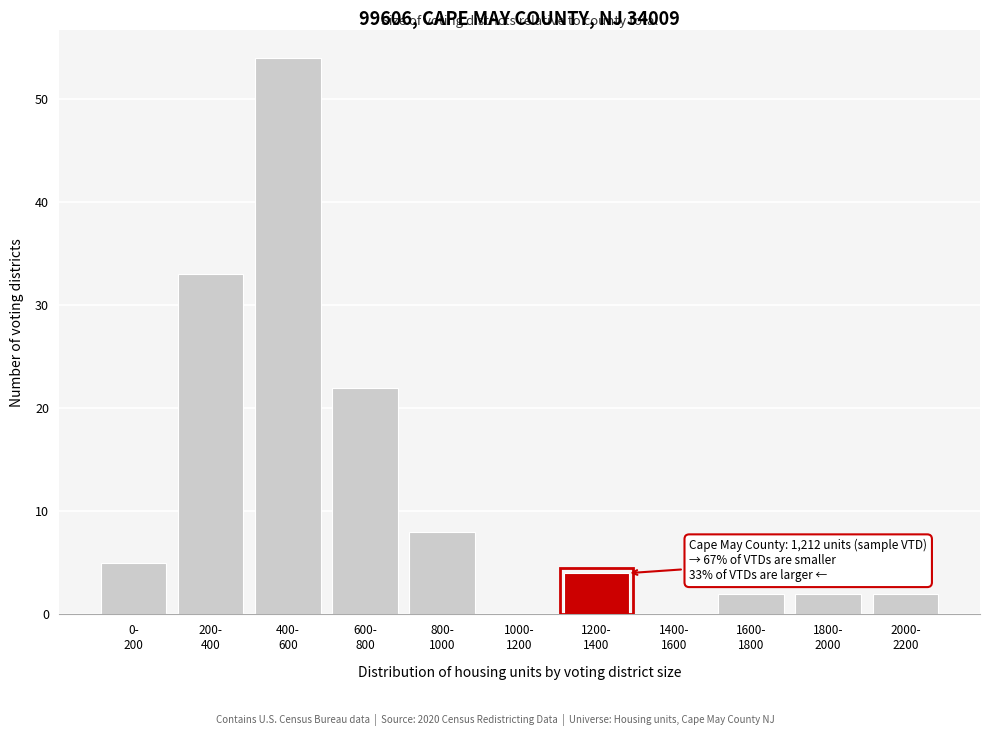

What is the sum of all values?

132